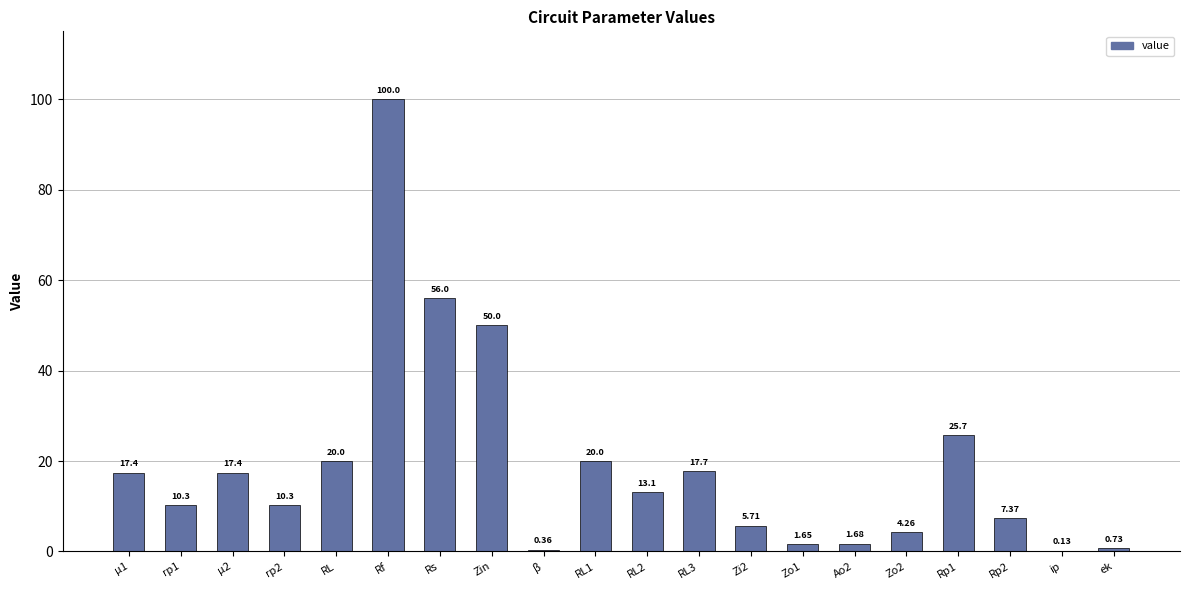

Between μ1 and rp2, which is larger?

μ1